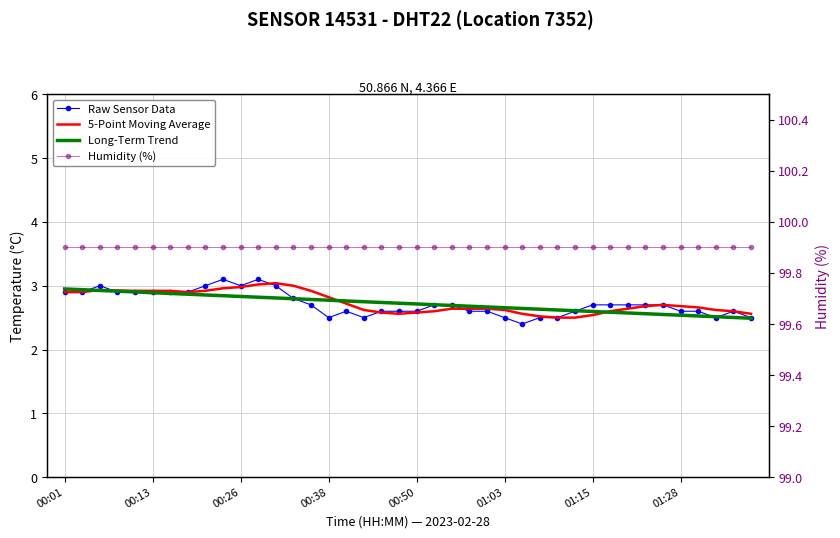

What is the smallest value displayed?

2.4